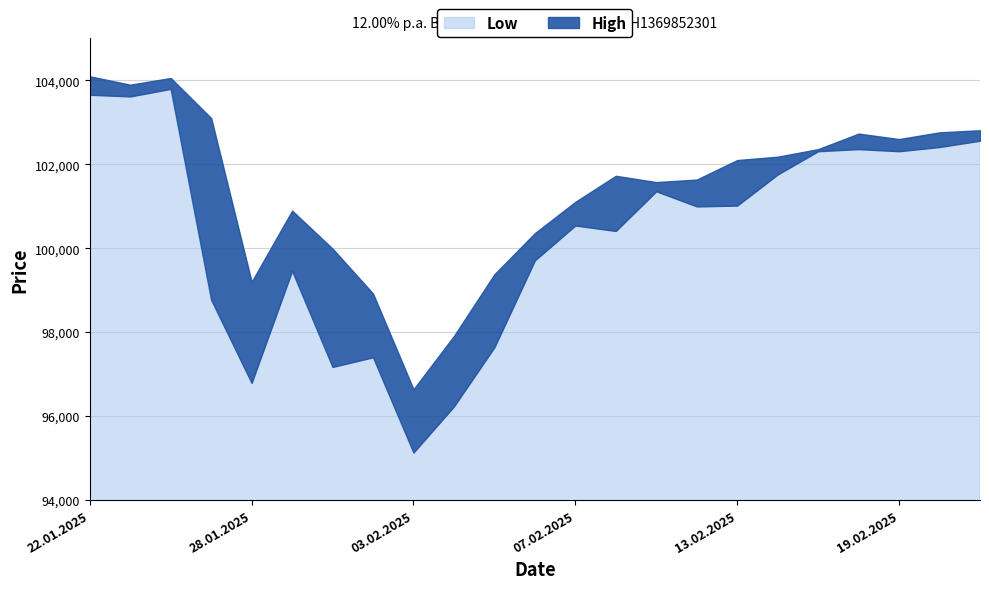

In Low, how many points are higher than both neighbors (excluding endpoints)?

6